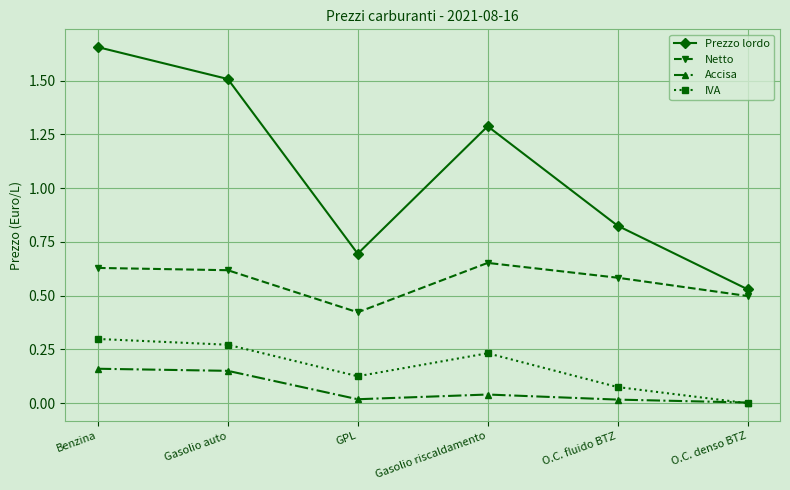

What is the approximate value of Prezzo lordo at Gasolio auto?

1.5